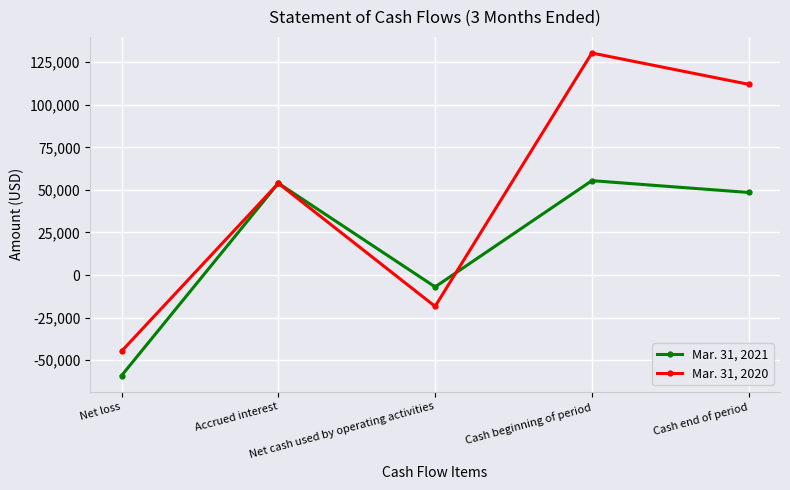

Which series has the widest spread of values?

Mar. 31, 2020